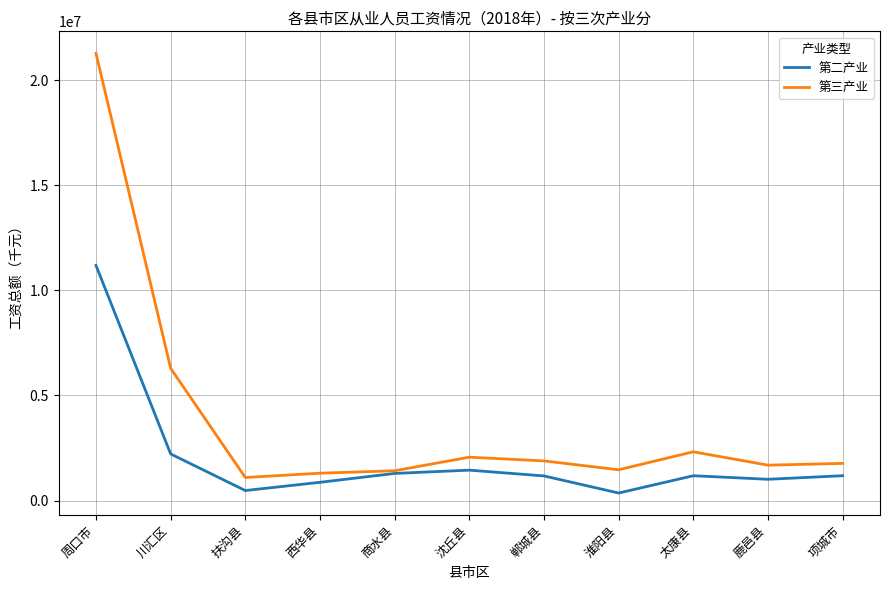

Rank the series by their average value, from highest to lowest.

第三产业, 第二产业